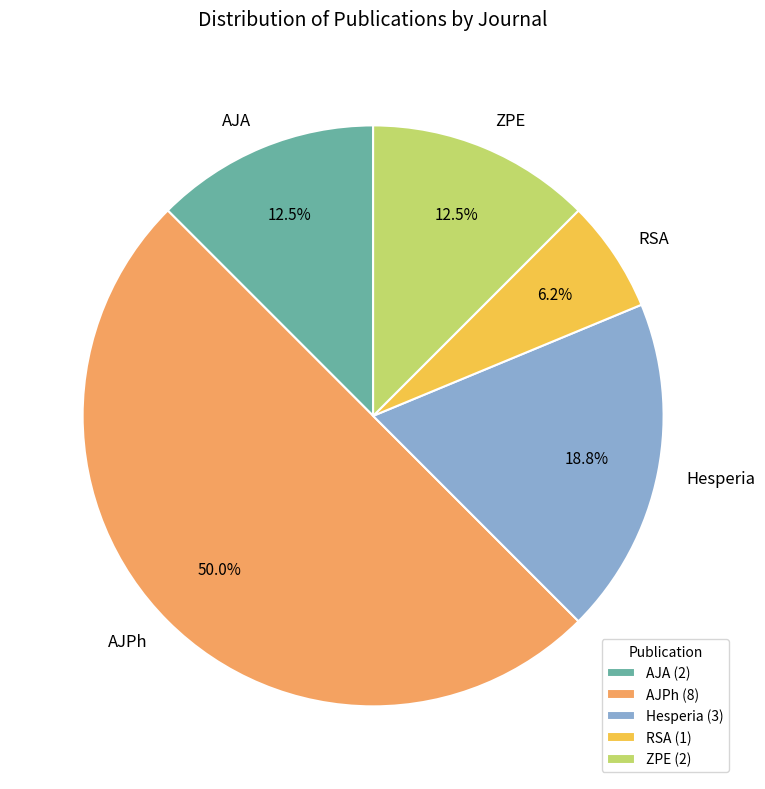

Does ZPE account for over 50% of the chart?

No